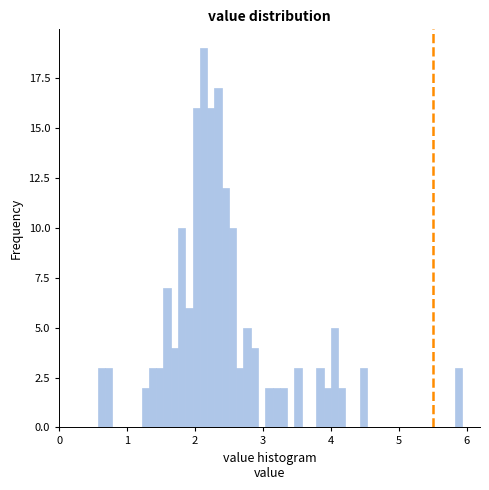

Around what value on the x-axis is the tallest bar? Give the approximate position of its centre, as read against the axis.

2.1